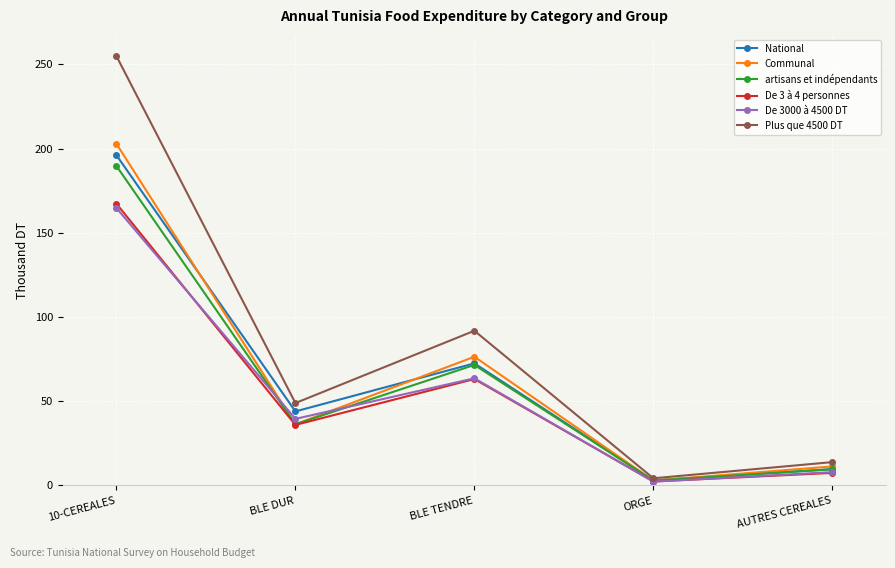

True or false: Plus que 4500 DT has more than 0 points higher than both neighbors.

True